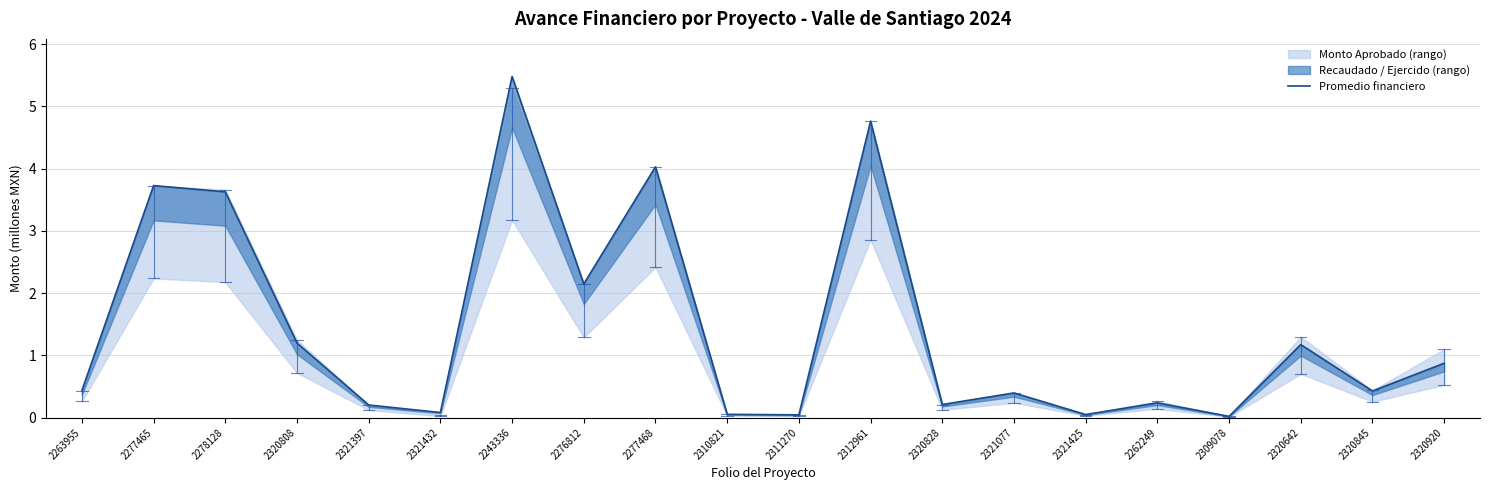

At which category does the data reach its first local valley?

2321432